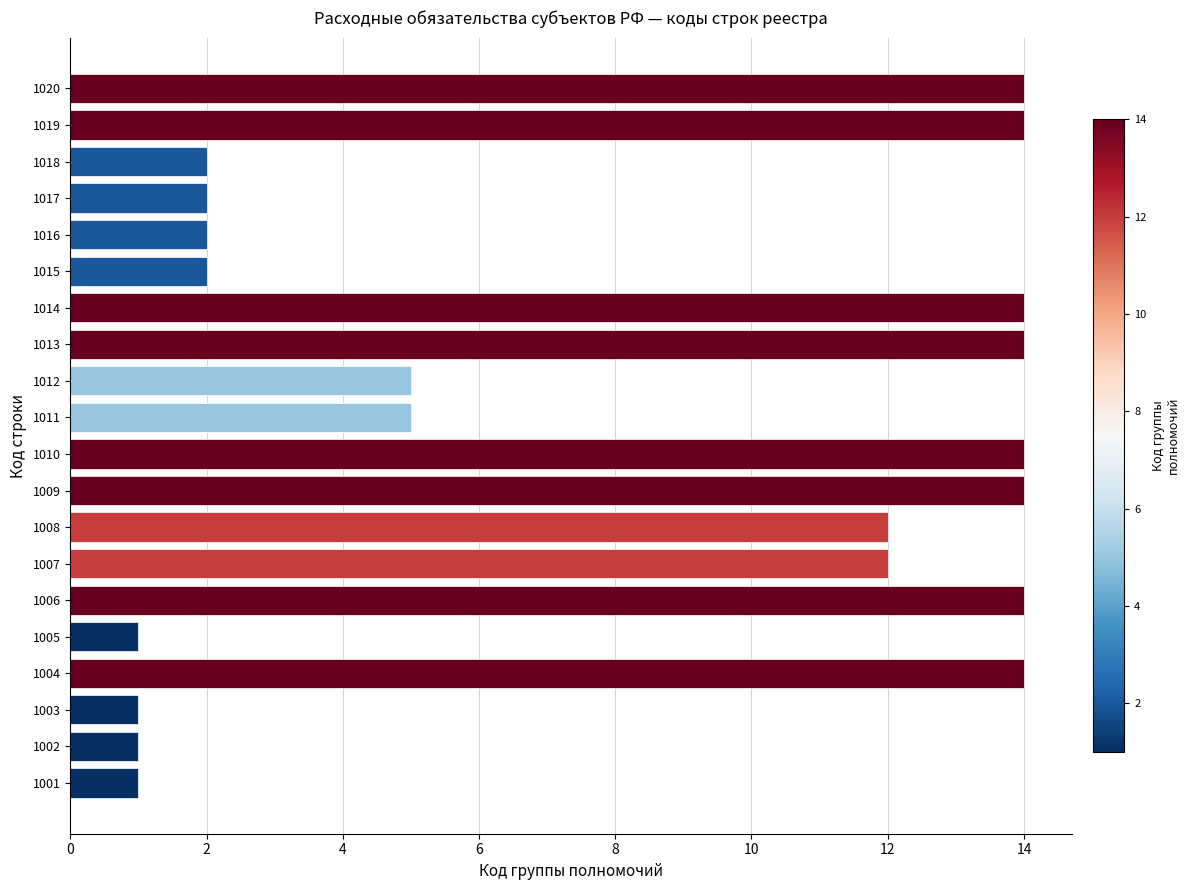

Is it true that the value at 1016 is 2?

True